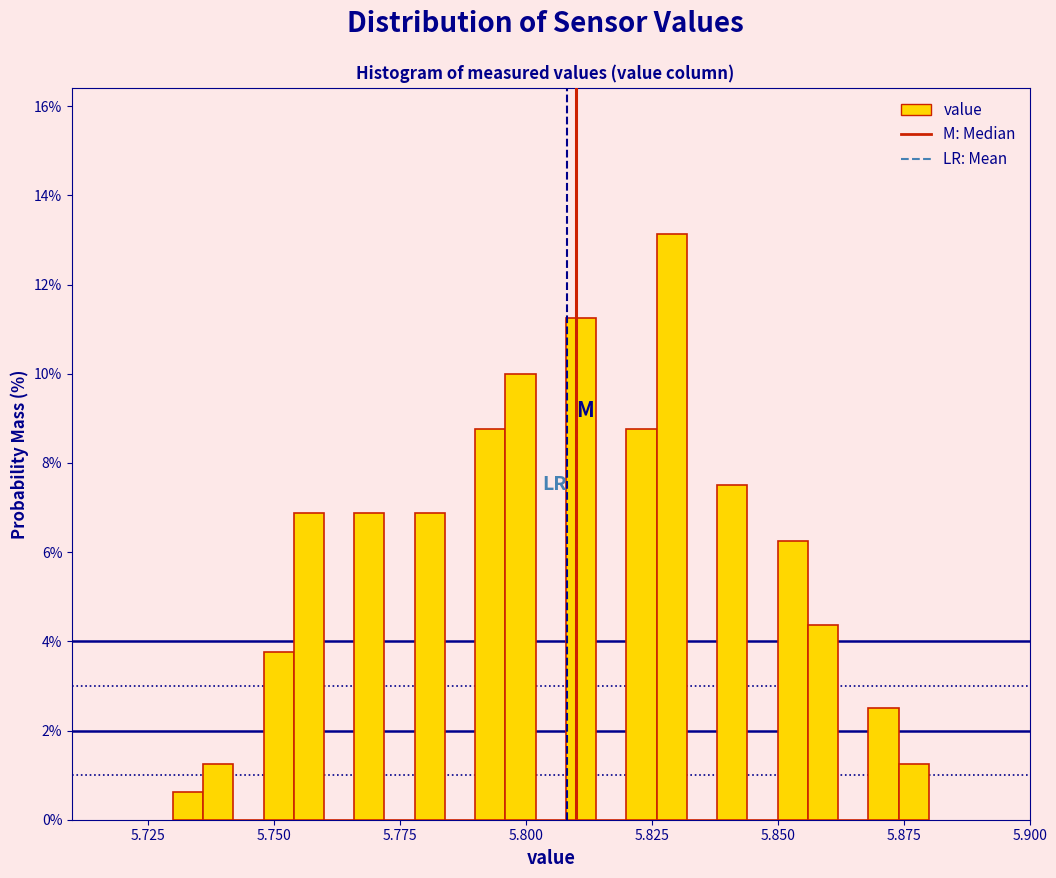

Read against the x-axis, roughly where is the centre of the tallest bar?

5.830